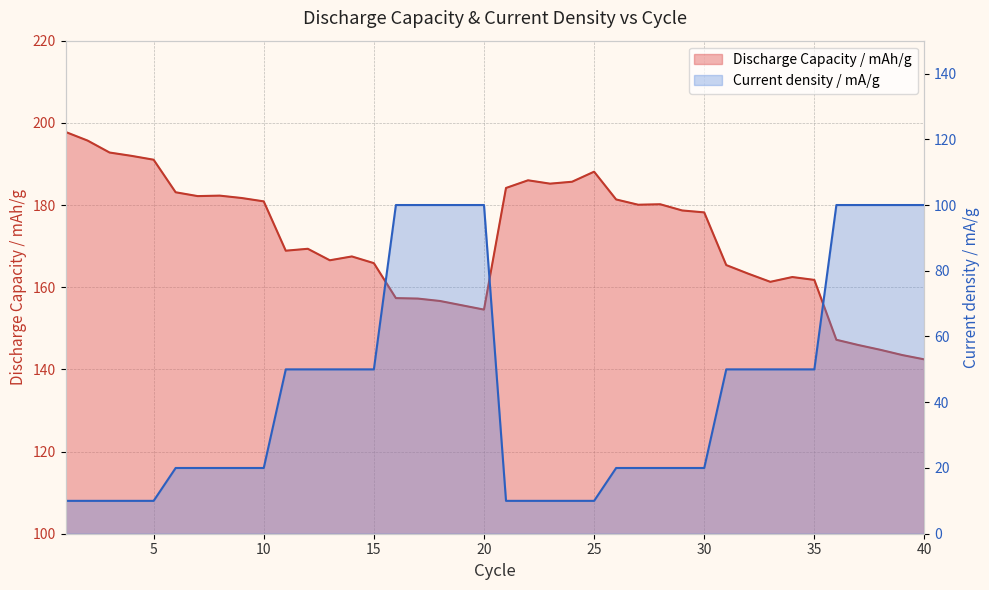

What is the sum of all Discharge Capacity / mAh/g values?

6864.5